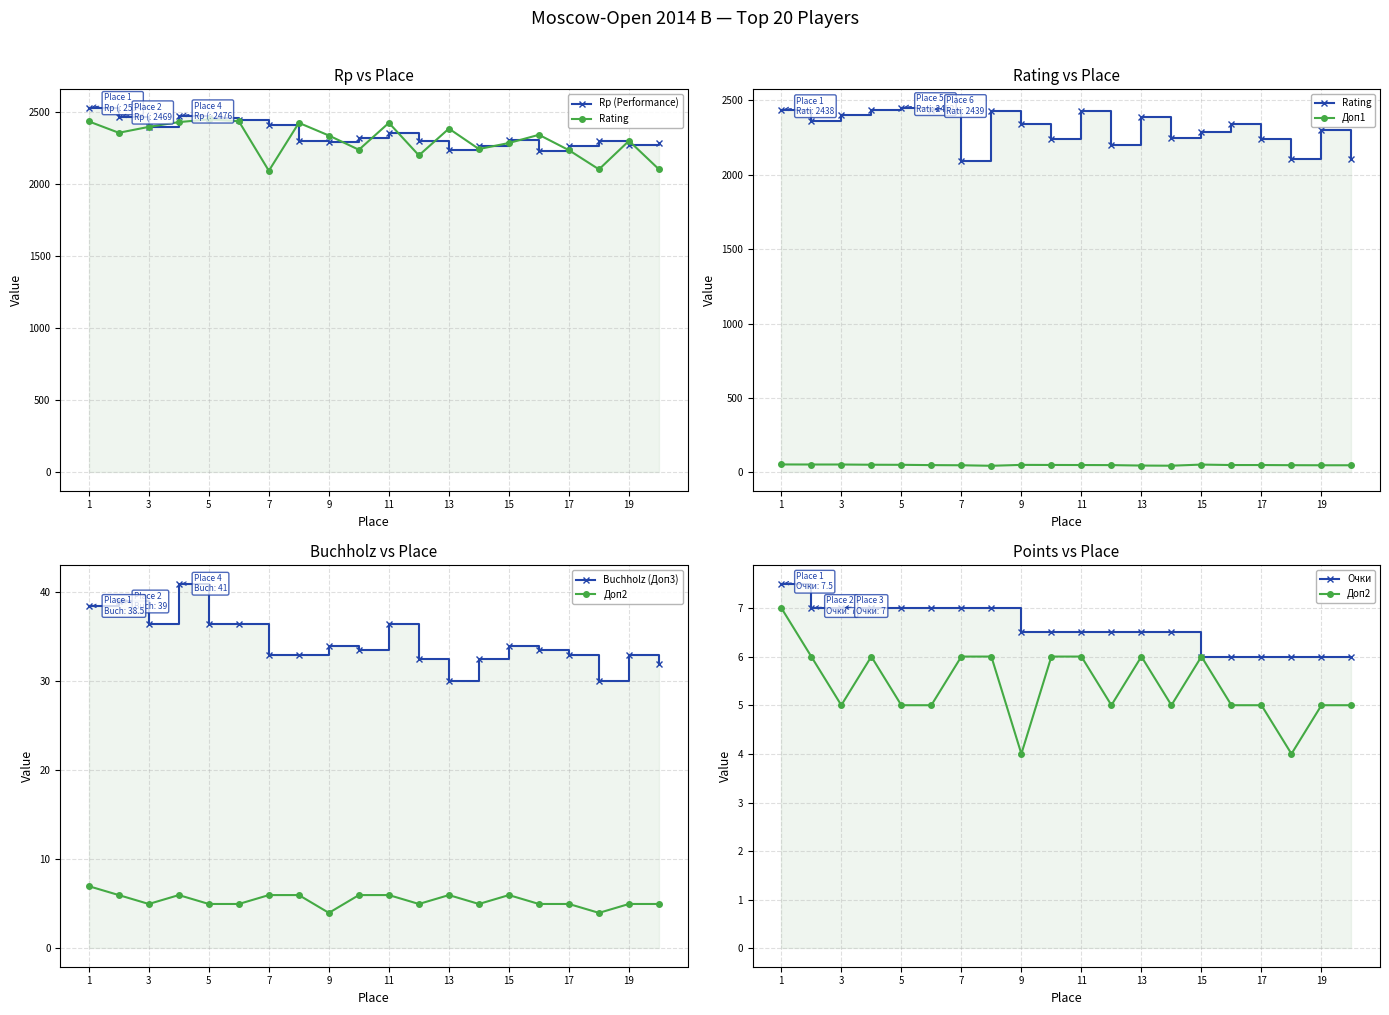

In Rating, how many points are higher than both neighbors (excluding endpoints)?

6